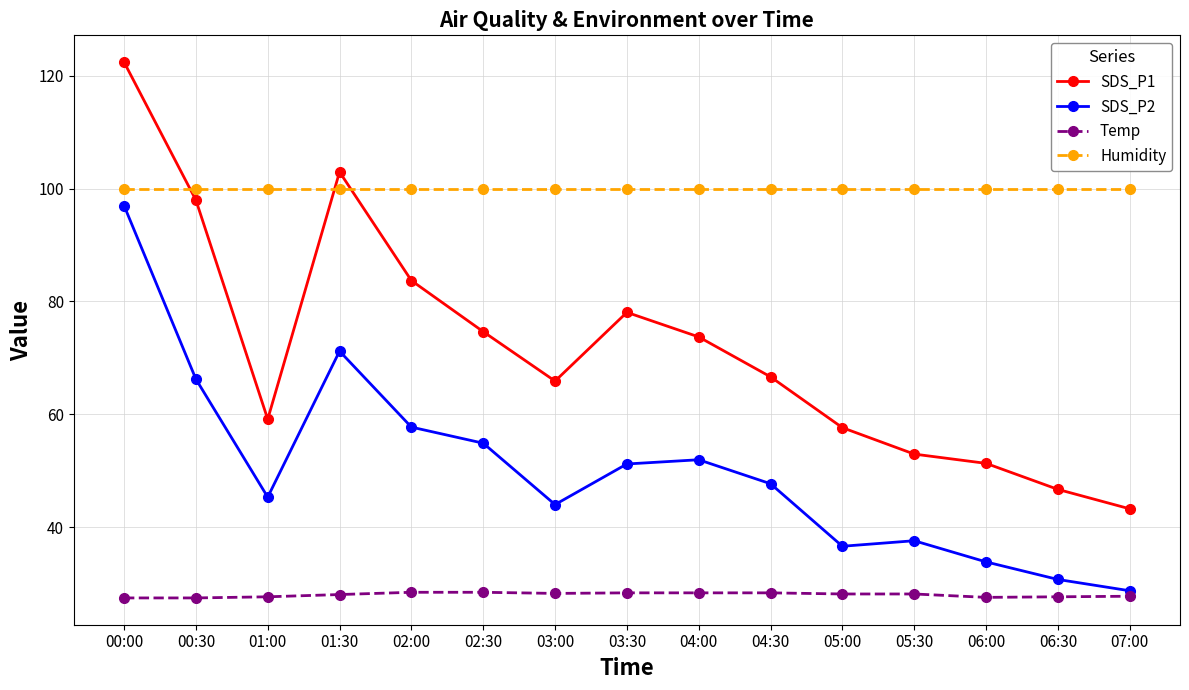

What are all the series names shown in the legend?

SDS_P1, SDS_P2, Temp, Humidity